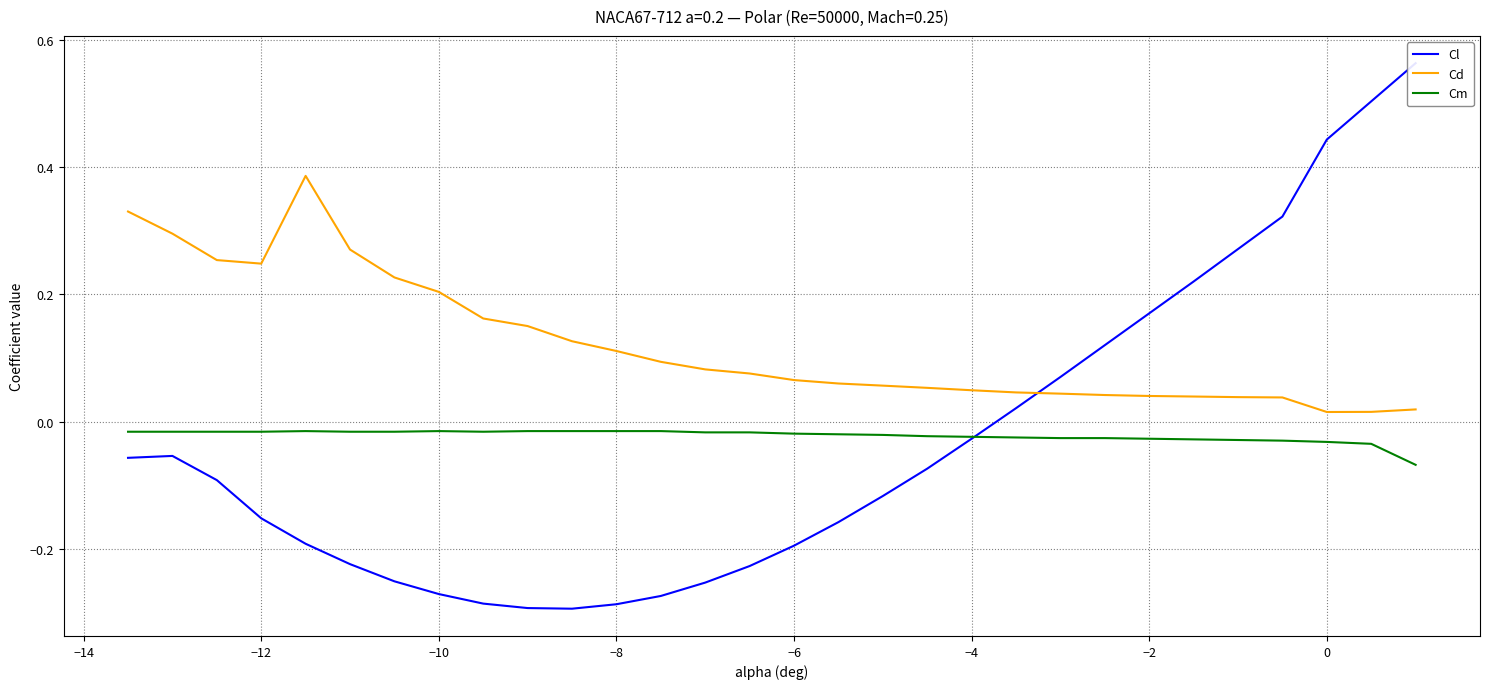

True or false: Cd and Cm intersect in this chart.

False